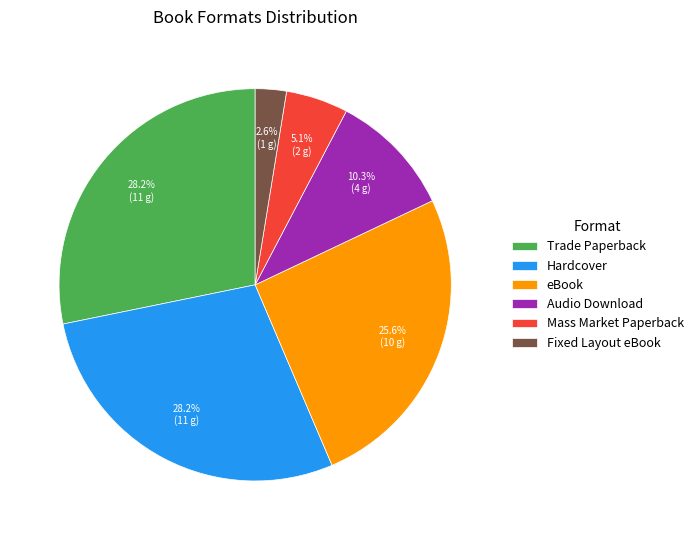

What percentage is the Hardcover slice, to the nearest percent?

28%